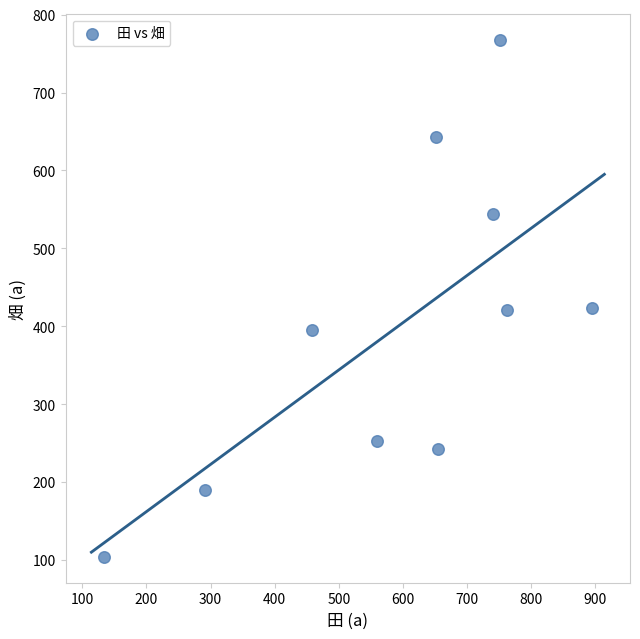

What is the range of X values (max minus min)?

760